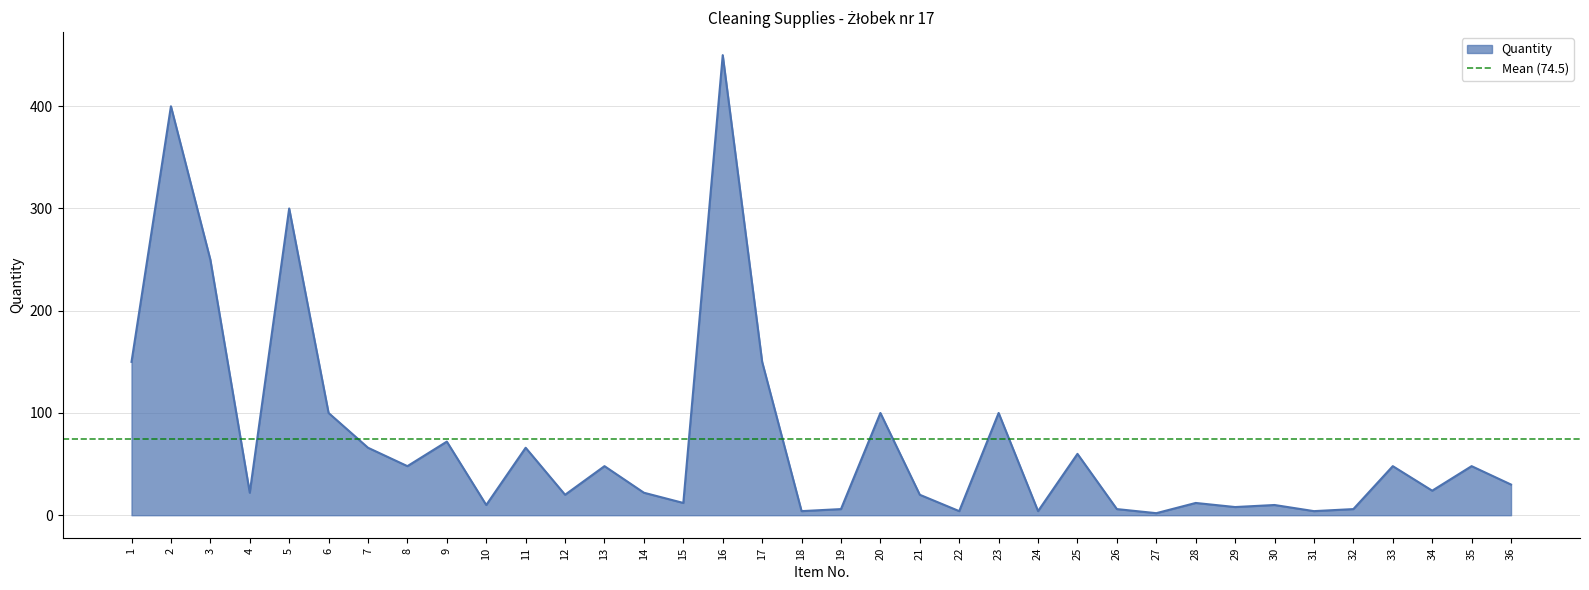

Where is the first local maximum?

2